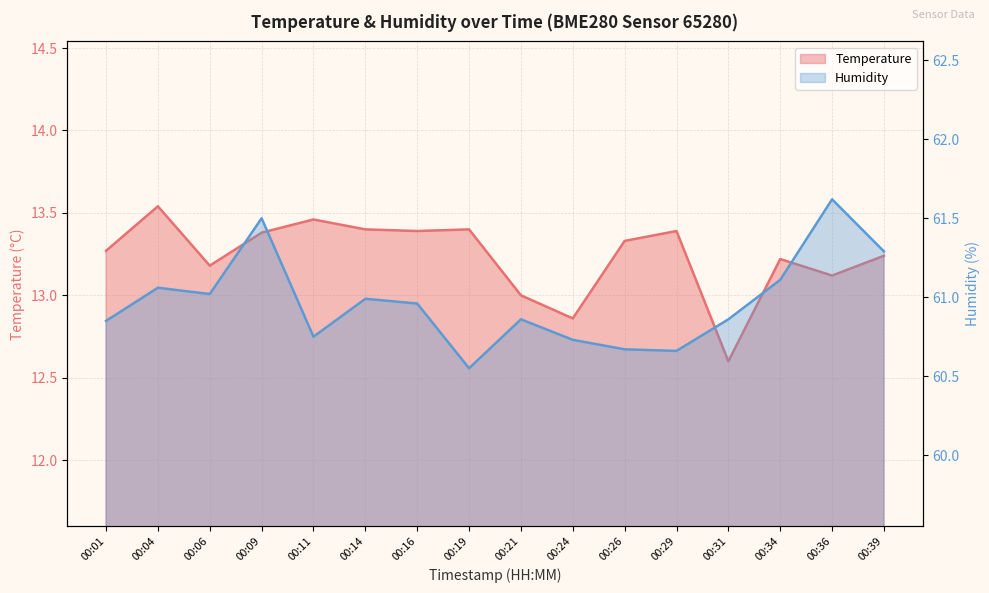

Is the value of temperature at 00:24 greater than the value of humidity at 00:29?

No